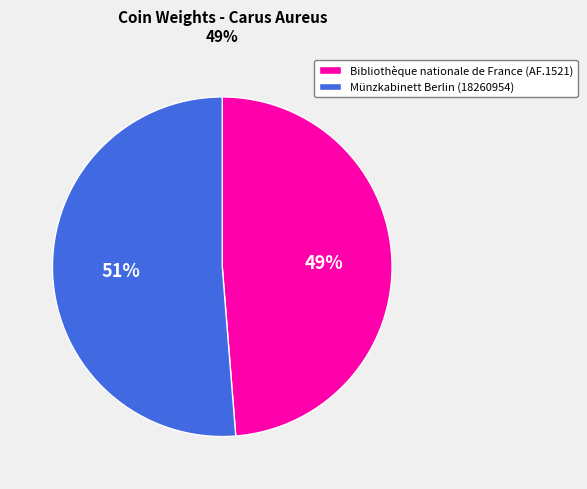

Do Münzkabinett Berlin (18260954) and Bibliothèque nationale de France (AF.1521) together represent more than half of the pie?

Yes